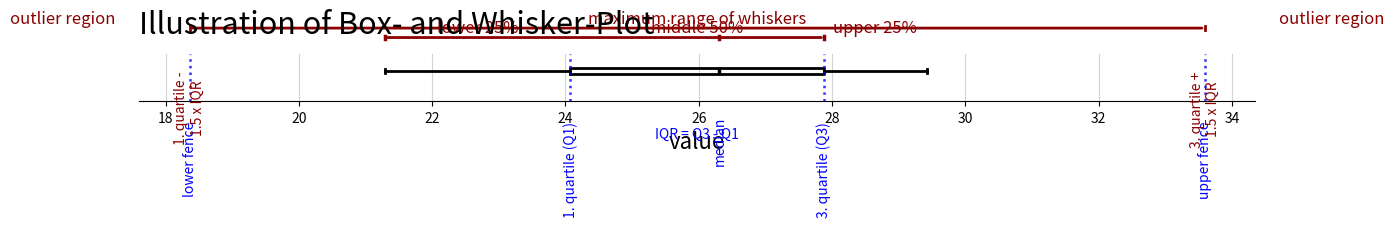

Read this box plot against the x-axis: the position of the median line, the range covered by the box, and the ends of both whiskers. The values are not printed on the chart, so give them approximately, as read against the axis.

median 26.4, box 24.0 to 27.8, whiskers 21.2 to 29.4